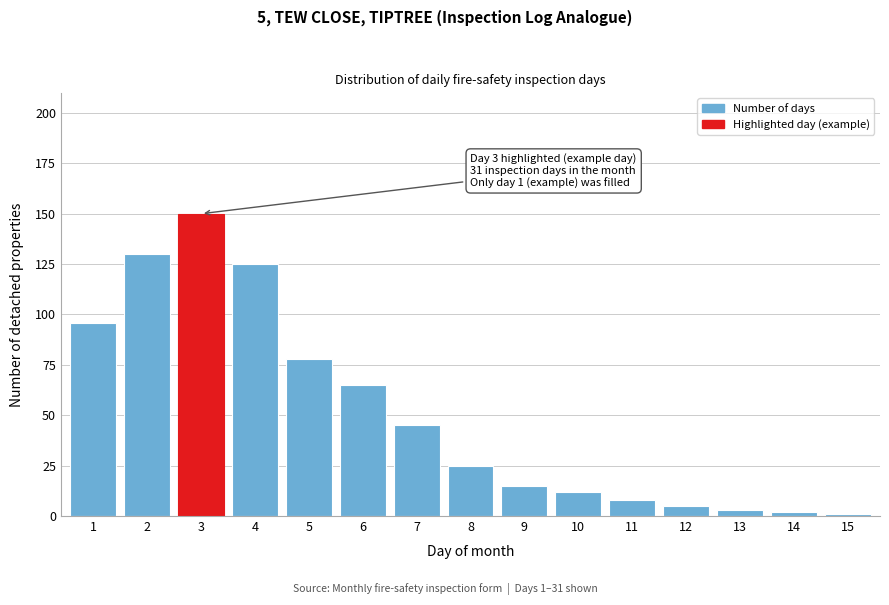

Reading right to left, what are all the values shown in this chart?

1	2	3	5	8	12	15	25	45	65	78	125	150	130	96